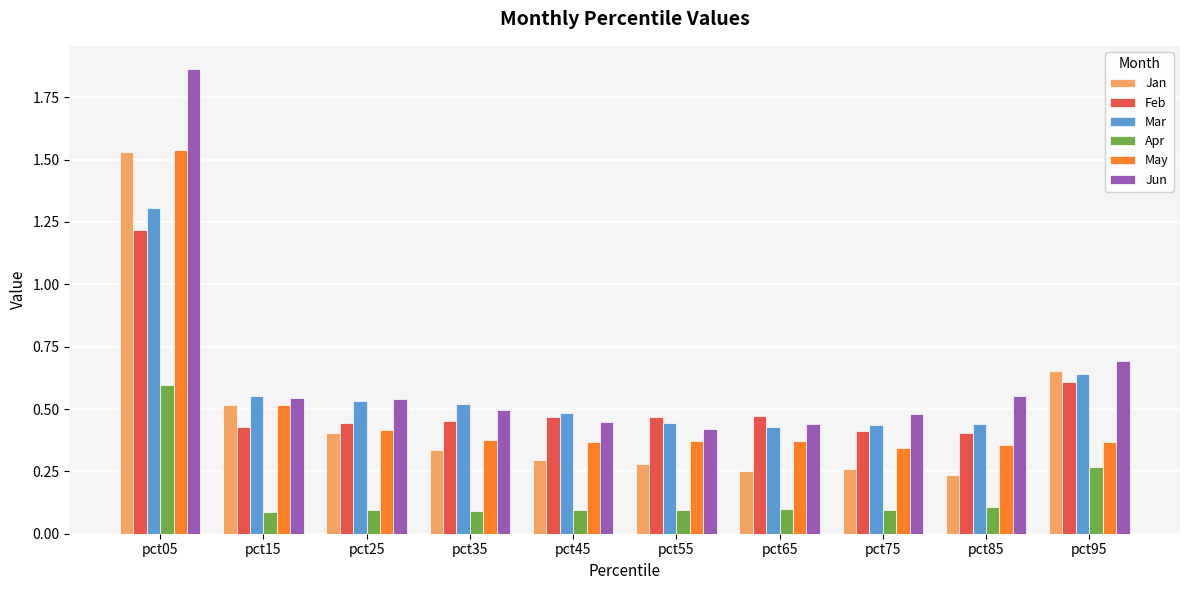

Is it true that Jun equals 0.9 at pct85?

False